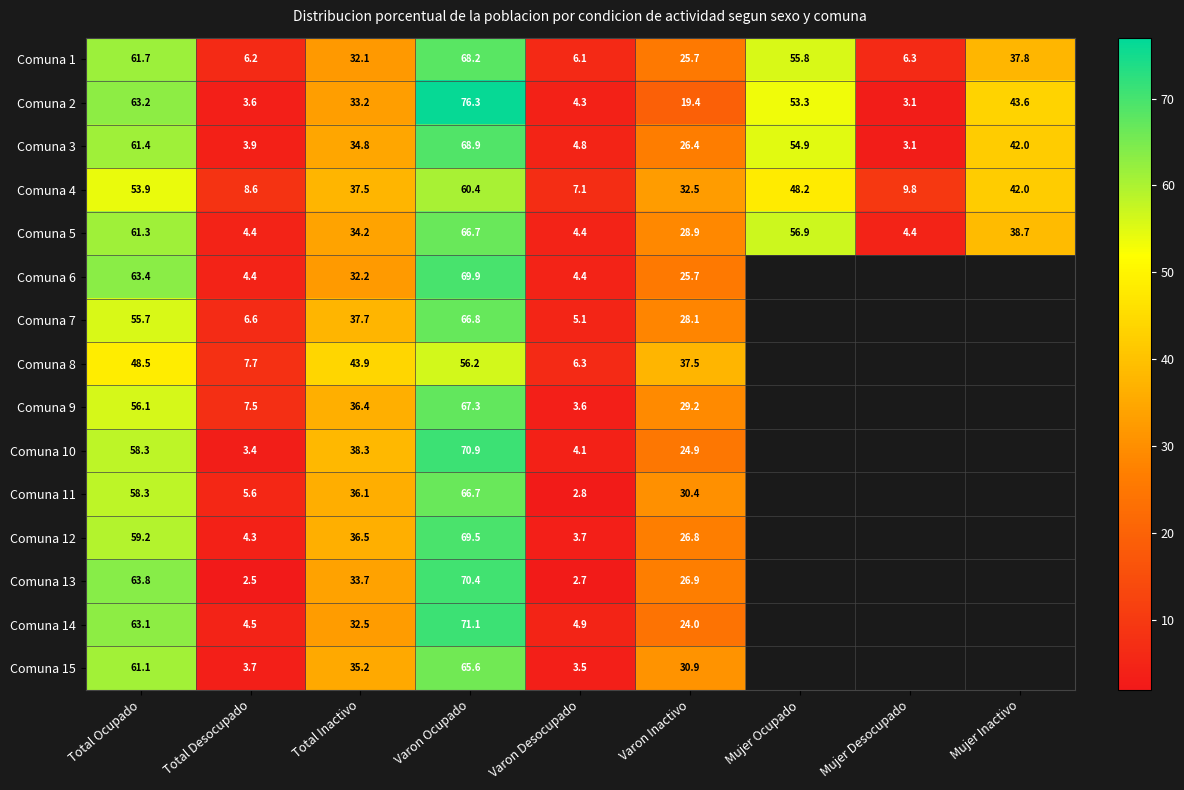

List the labels in order of Comuna 4 value, largest first.

Varon Ocupado, Total Ocupado, Mujer Ocupado, Mujer Inactivo, Total Inactivo, Varon Inactivo, Mujer Desocupado, Total Desocupado, Varon Desocupado